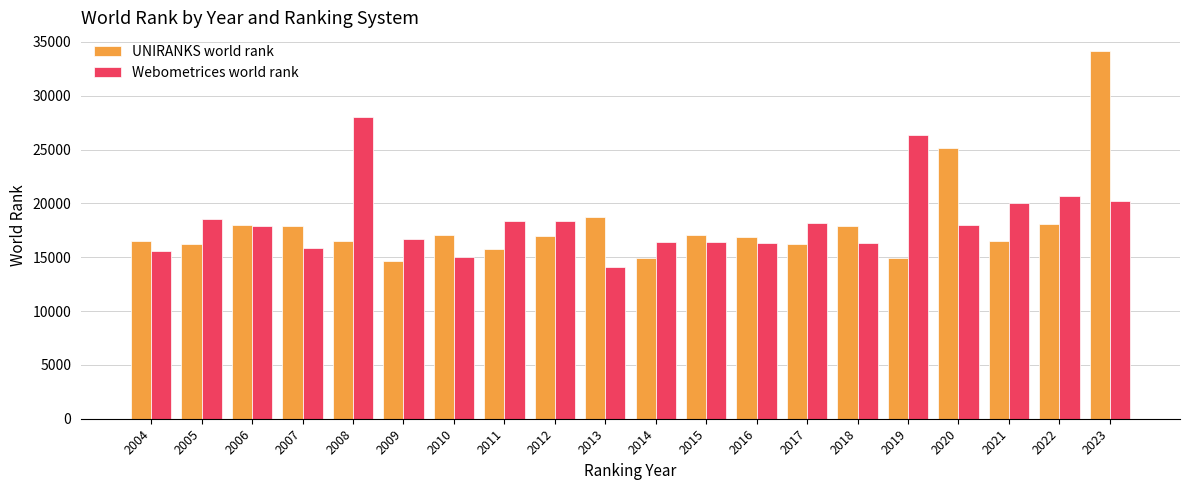

What is the average value of the UNIRANKS world rank series?

18005